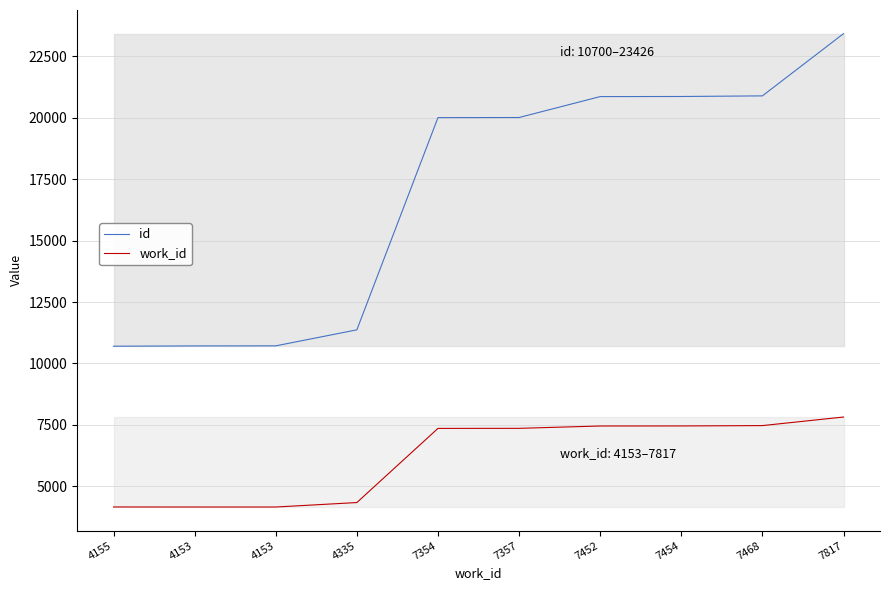

True or false: work_id and id cross at least once.

False